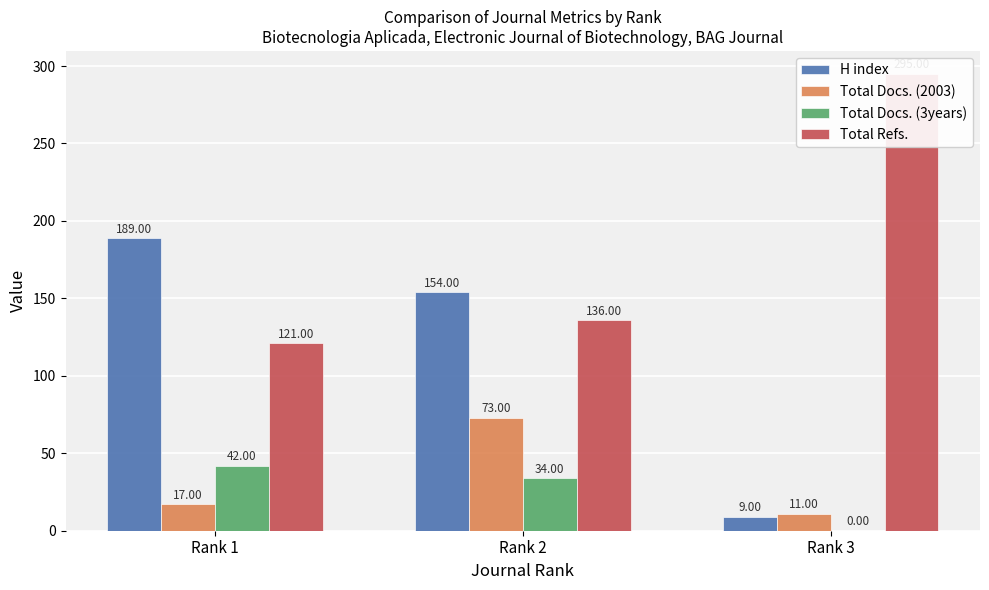

What value does the Total Refs. series have at Rank 2, to the nearest 50?

150